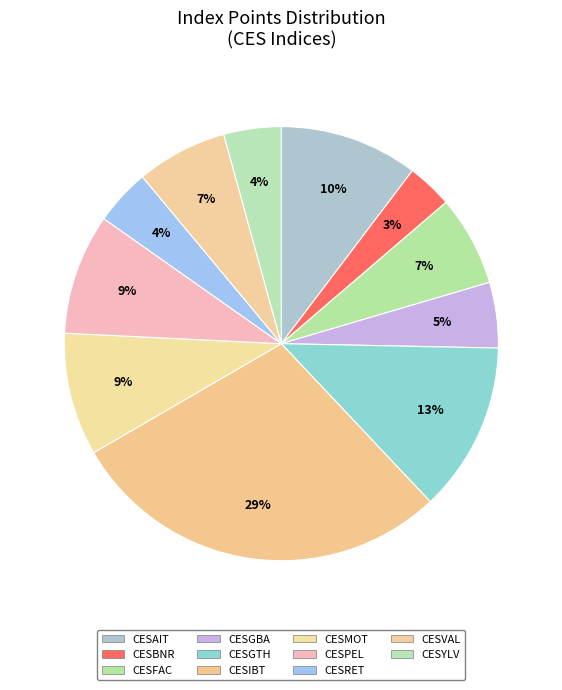

What is the largest slice in the pie chart?

CESIBT